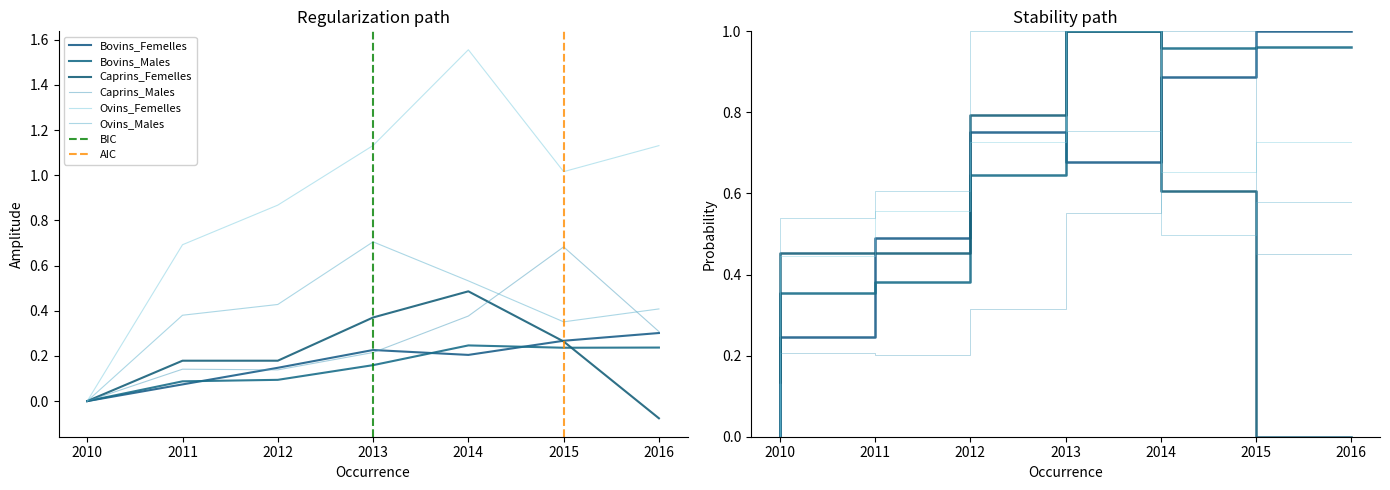

Does the chart display data point markers on the line(s)?

No